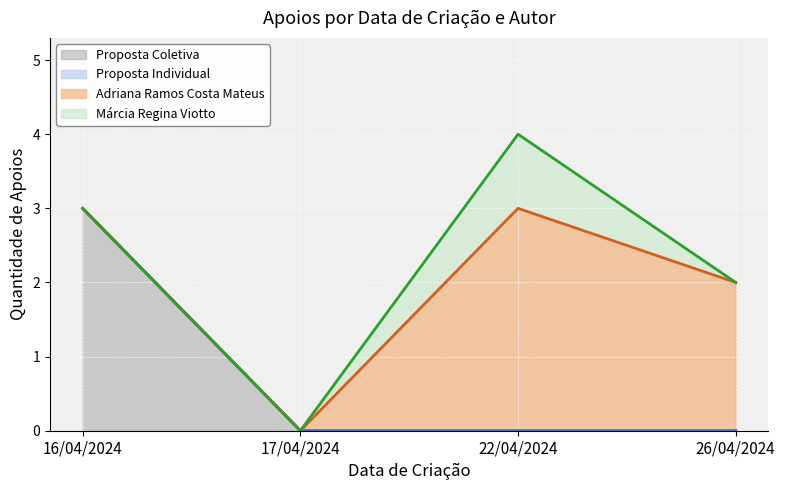

Which category has the lowest value in the Quantidade de apoios (Márcia Regina) series?

16/04/2024